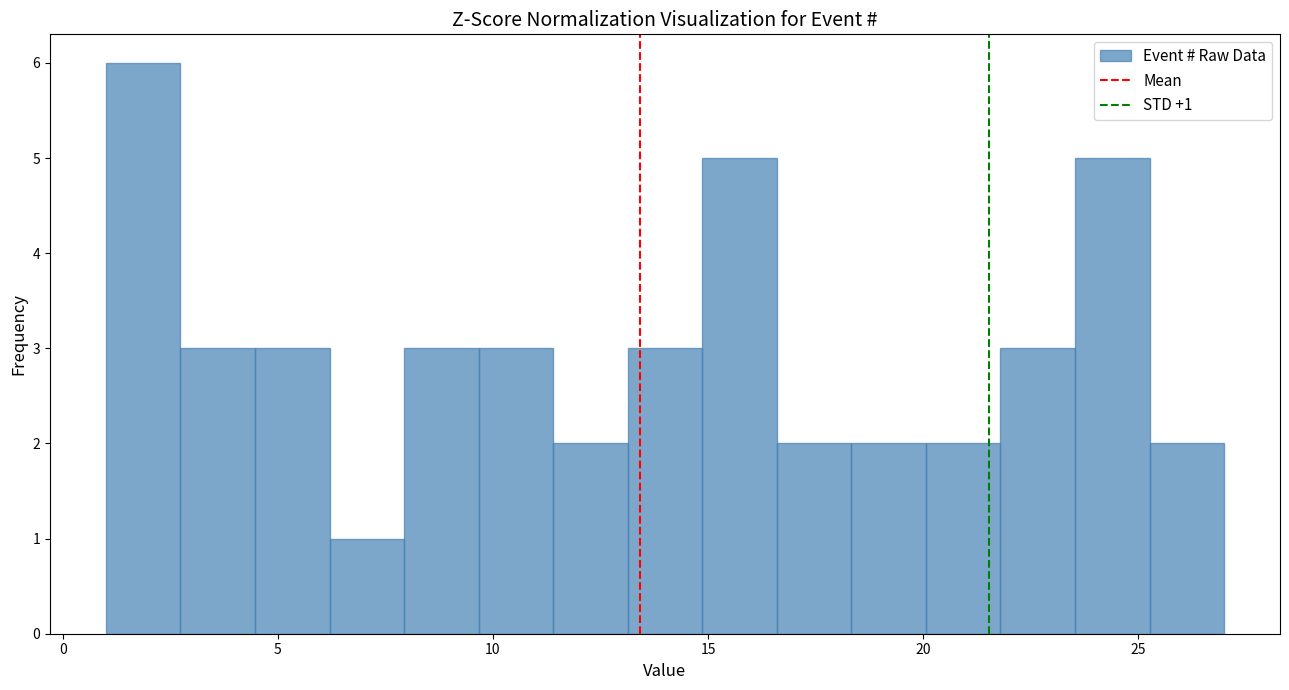

Read against the x-axis, roughly where is the centre of the tallest bar?

2.0